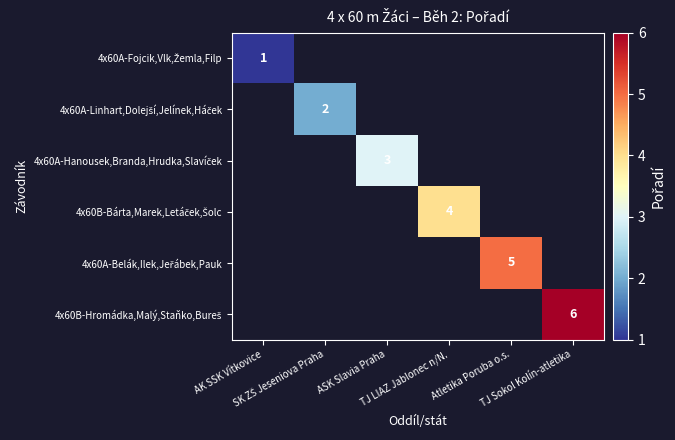

What is the smallest value displayed?

1.0